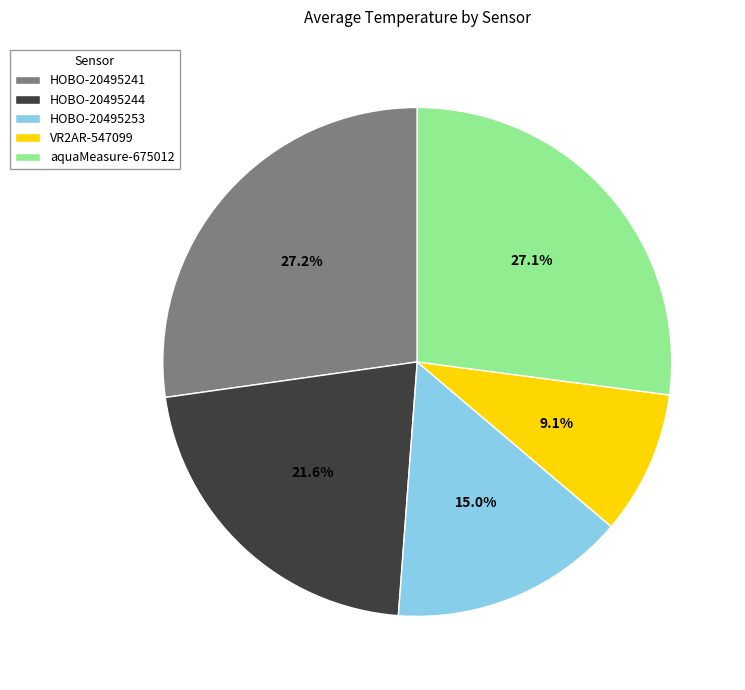

Is there a majority slice in this chart?

No